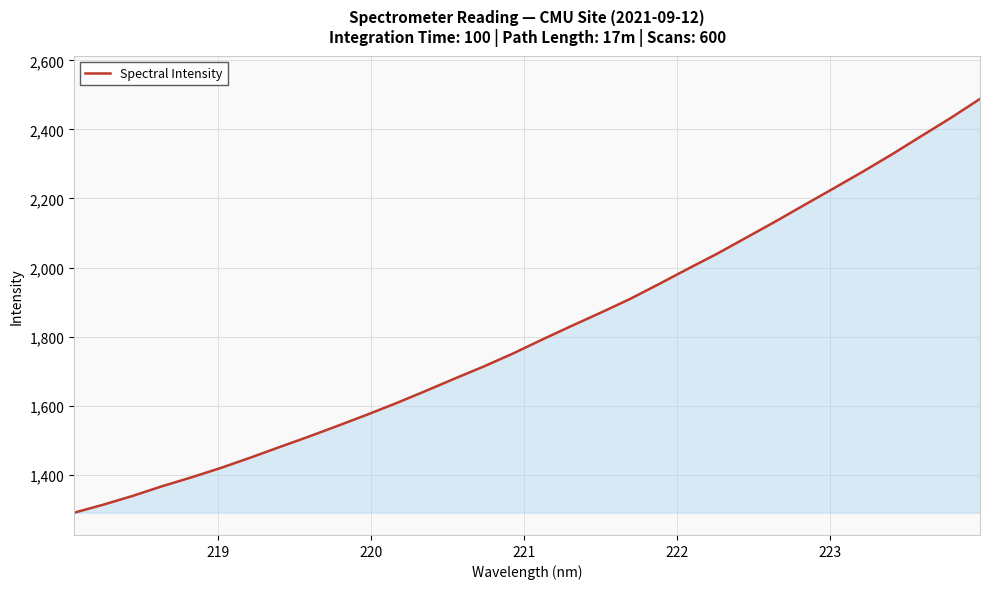

True or false: the data has more than 1 interior local peaks.

False